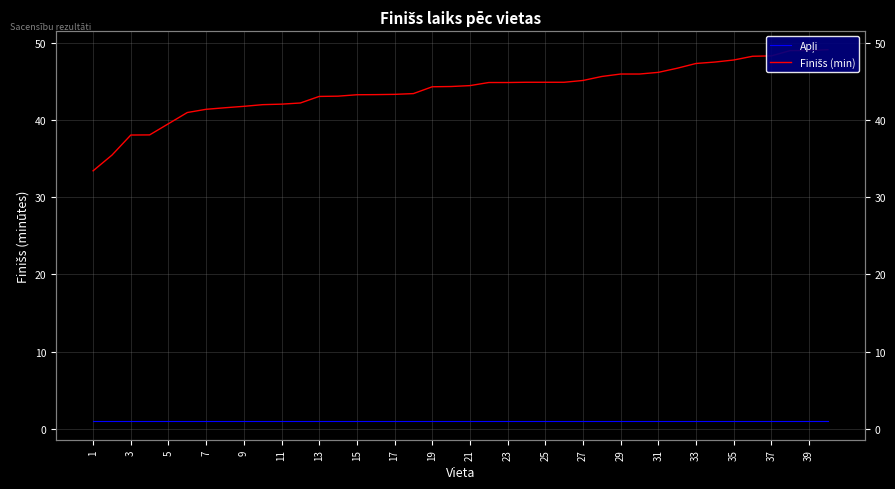

Is the value of Finišs (min) at 35 greater than the value of Apļi at 24?

Yes